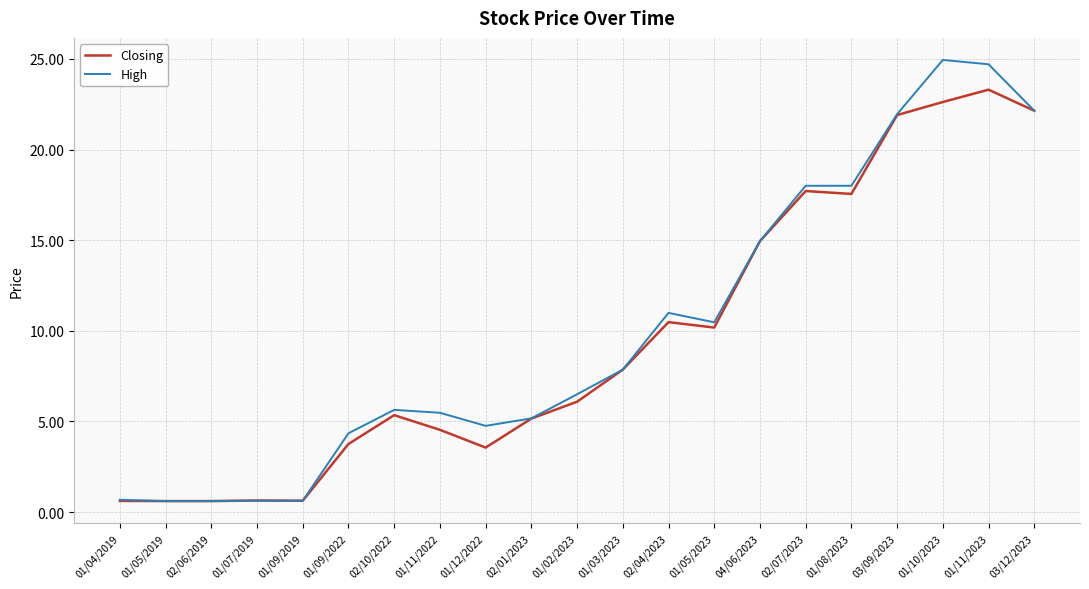

List the series in order of their peak value, lowest first.

Closing, High